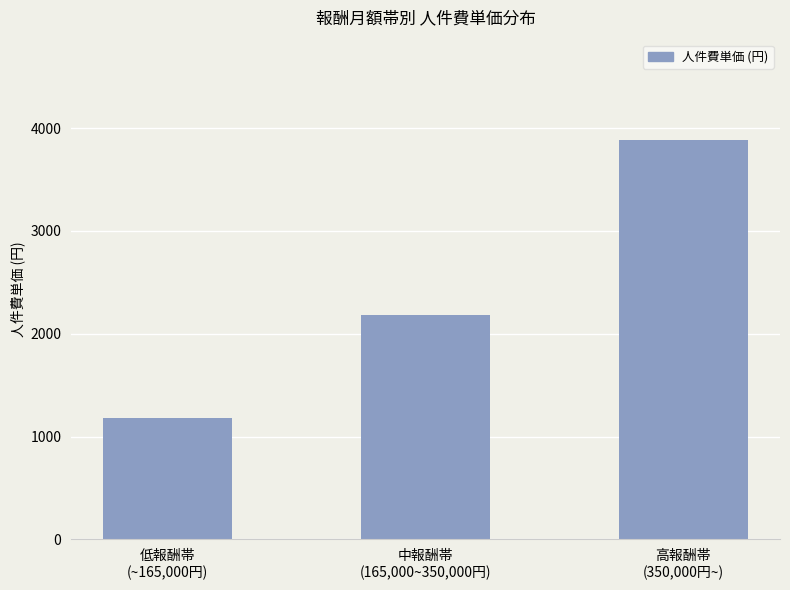

What is the ratio of the value at 低報酬帯
(~165,000円) to the value at 高報酬帯
(350,000円~)?

0.3